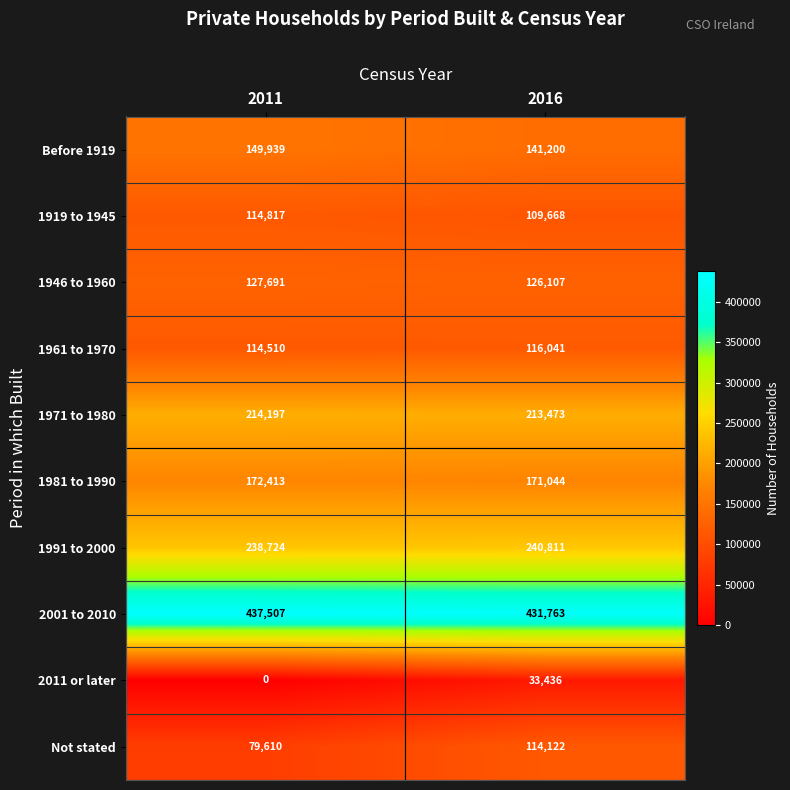

What is the sum of all 1919 to 1945 values?

224485